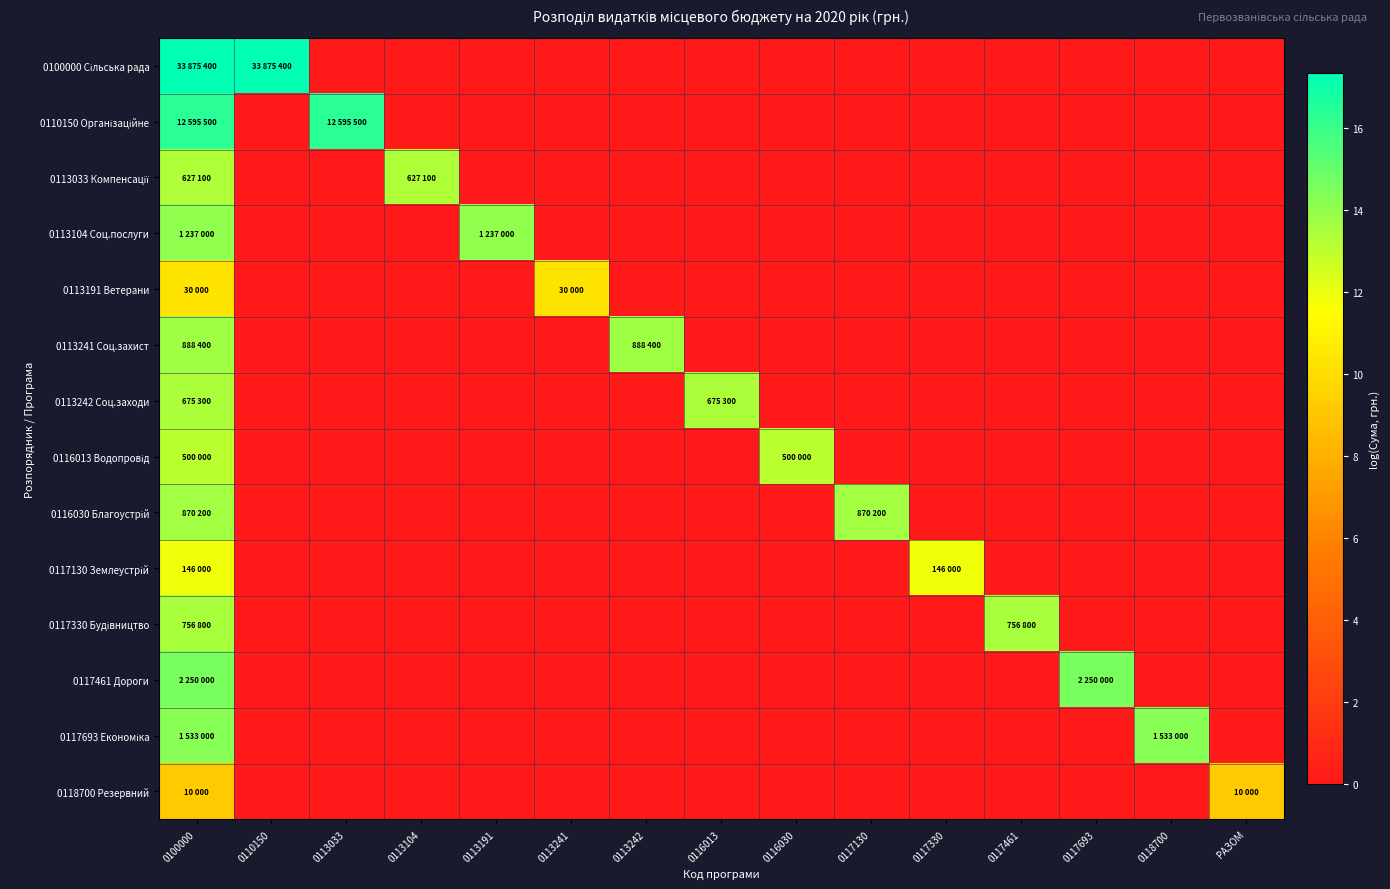

At 0117461, list the series in order from smallest to largest.

0100000 Сільська рада, 0110150 Організаційне, 0113033 Компенсації, 0113104 Соц.послуги, 0113191 Ветерани, 0113241 Соц.захист, 0113242 Соц.заходи, 0116013 Водопровід, 0116030 Благоустрій, 0117130 Землеустрій, 0117461 Дороги, 0117693 Економіка, 0118700 Резервний, 0117330 Будівництво